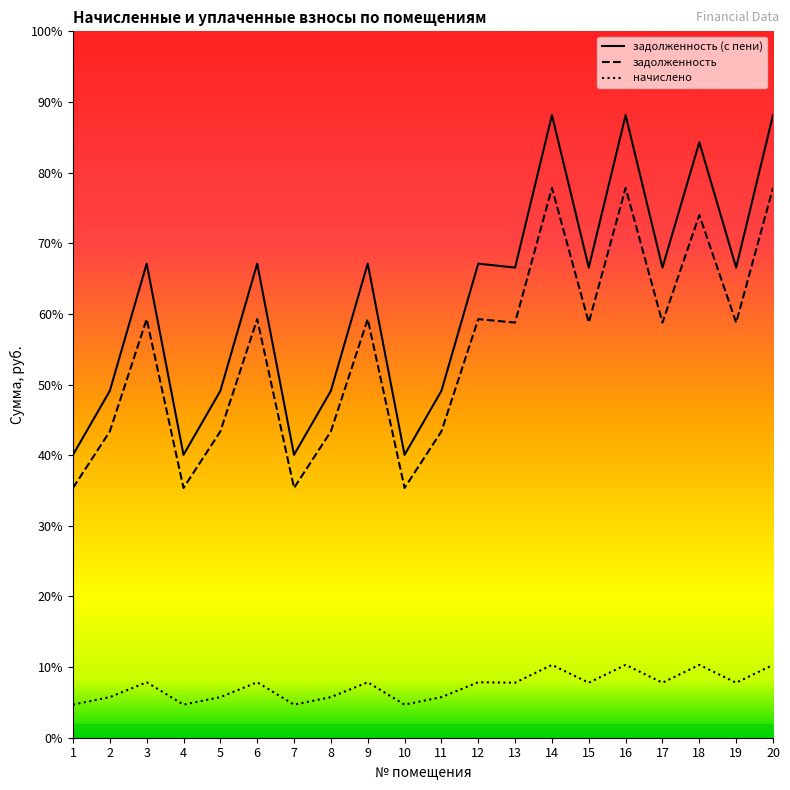

What is the difference between the maximum and minimum values in the zadolzhennost_peni series?

12505.3